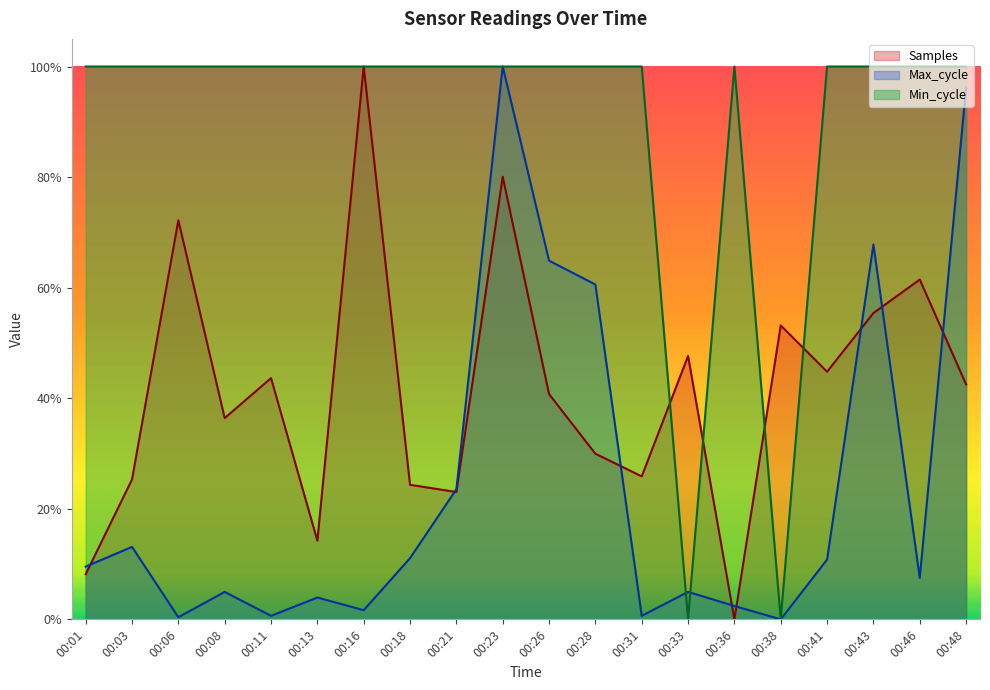

Reading left to right, extract all data points from this chart.

Samples: 0.1	0.3	0.7	0.4	0.4	0.1	1.0	0.2	0.2	0.8	0.4	0.3	0.3	0.5	0.0	0.5	0.4	0.6	0.6	0.4
Max_cycle: 0.1	0.1	0.0	0.0	0.0	0.0	0.0	0.1	0.2	1.0	0.6	0.6	0.0	0.0	0.0	0.0	0.1	0.7	0.1	1.0
Min_cycle: 1.0	1.0	1.0	1.0	1.0	1.0	1.0	1.0	1.0	1.0	1.0	1.0	1.0	0.0	1.0	0.0	1.0	1.0	1.0	1.0